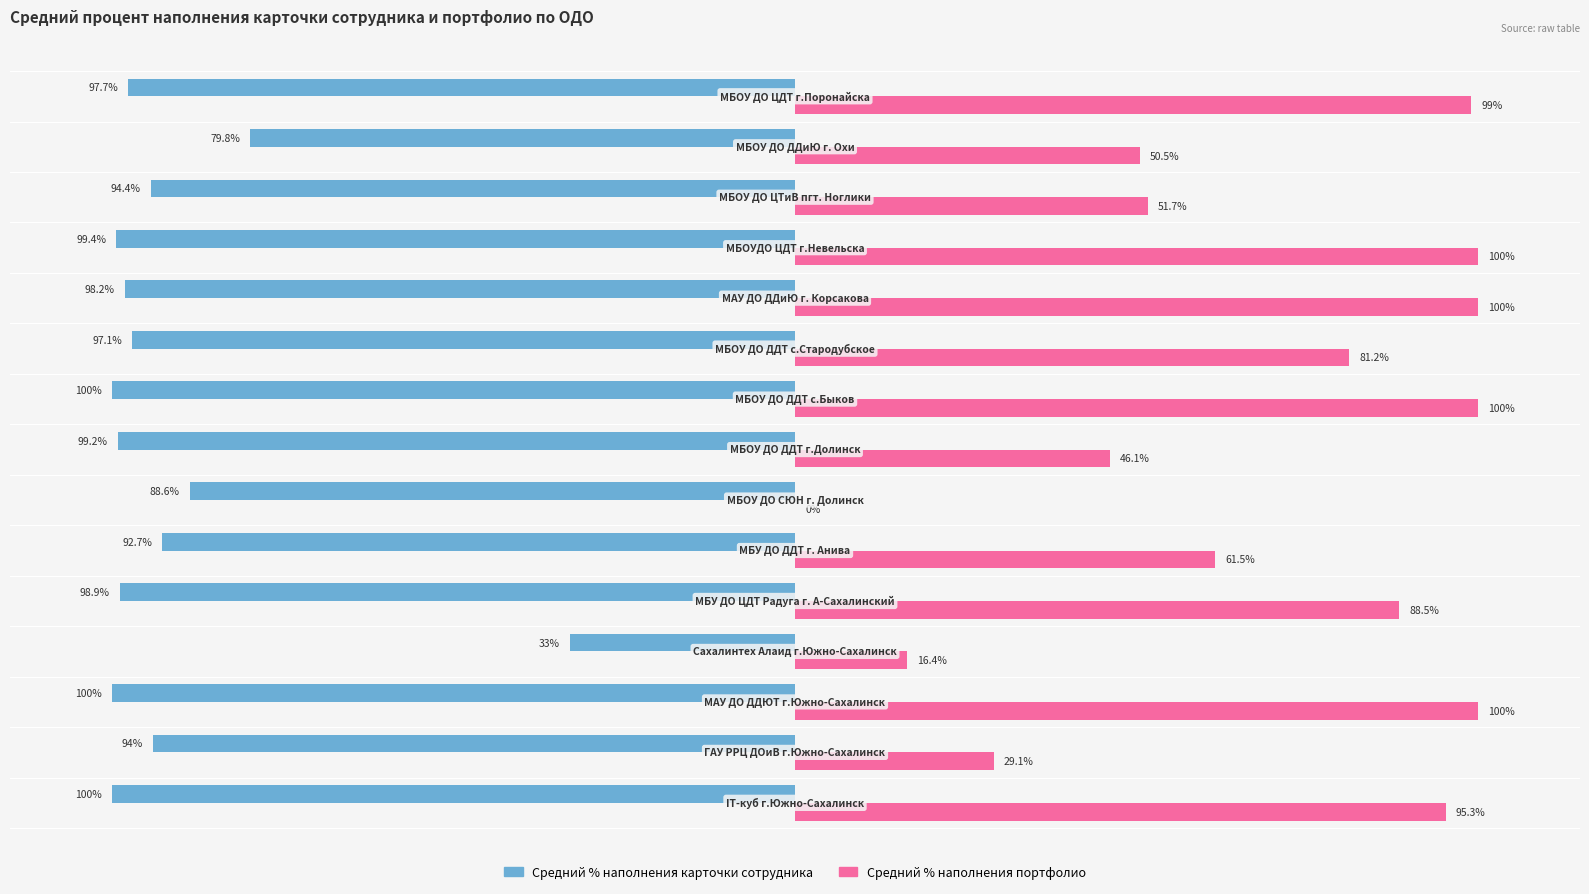

Which series has the largest total across all categories?

Средний % наполнения портфолио